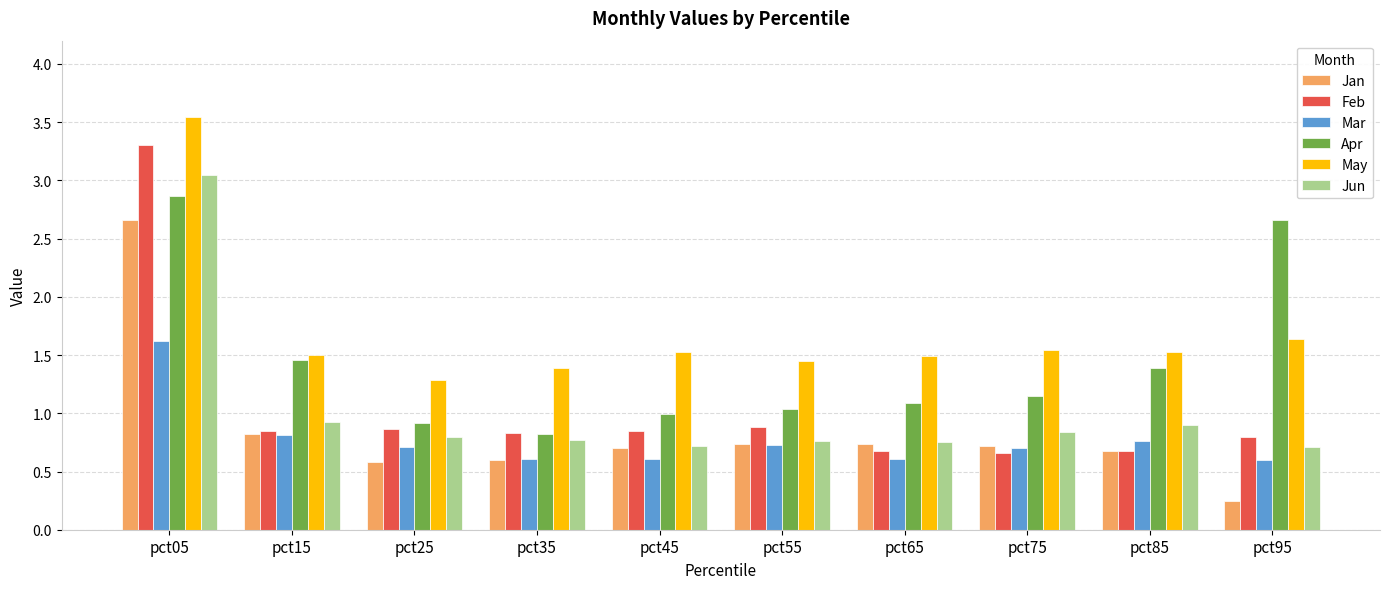

The value of Jan at pct75 is 0.7. True or false?

True